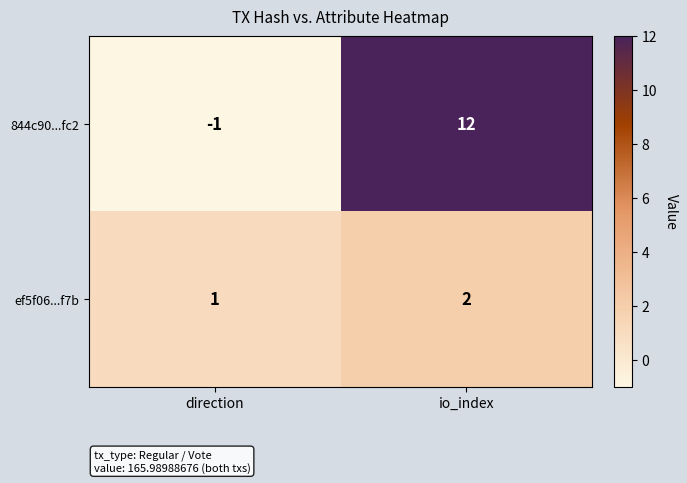

The value of ef5f06...f7b at io_index is 2. True or false?

True